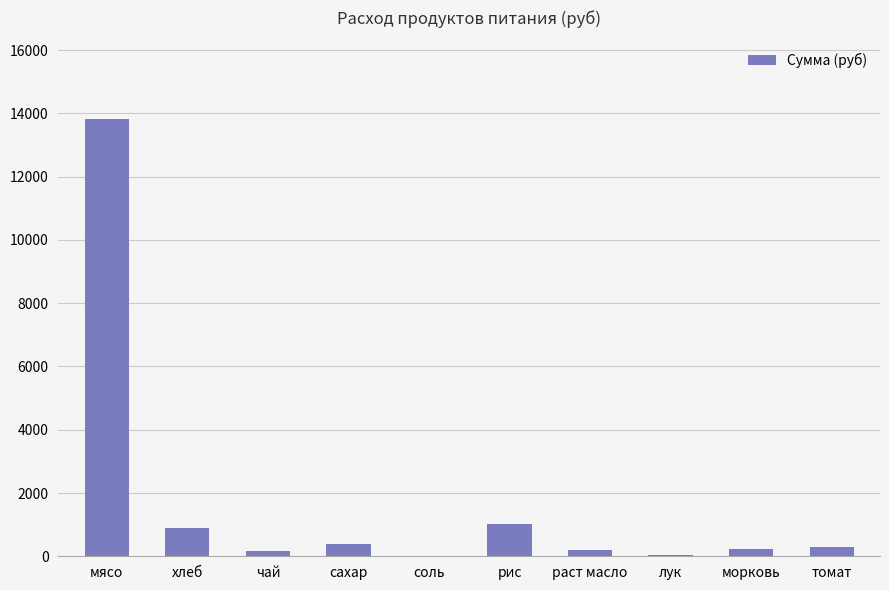

Which has a higher value, морковь or мясо?

мясо